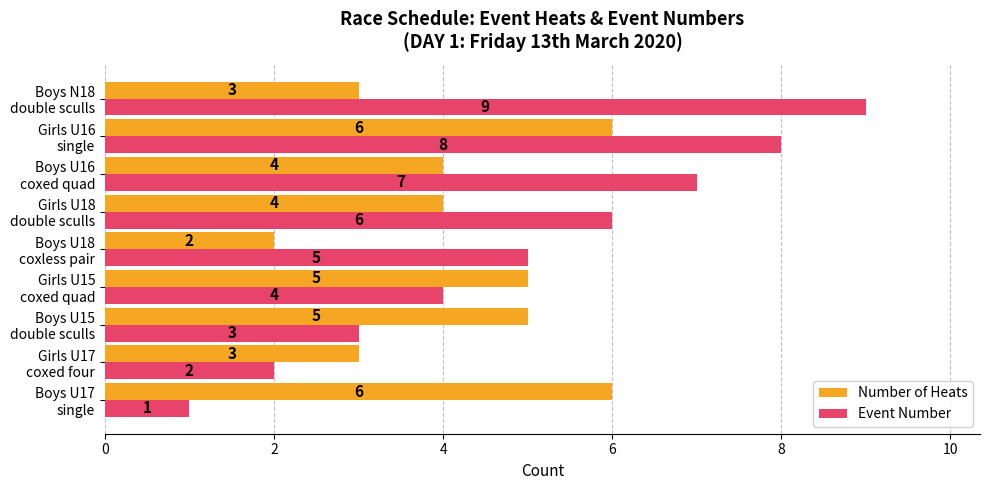

Rank the series by their average value, from lowest to highest.

Number of Heats, Event Number